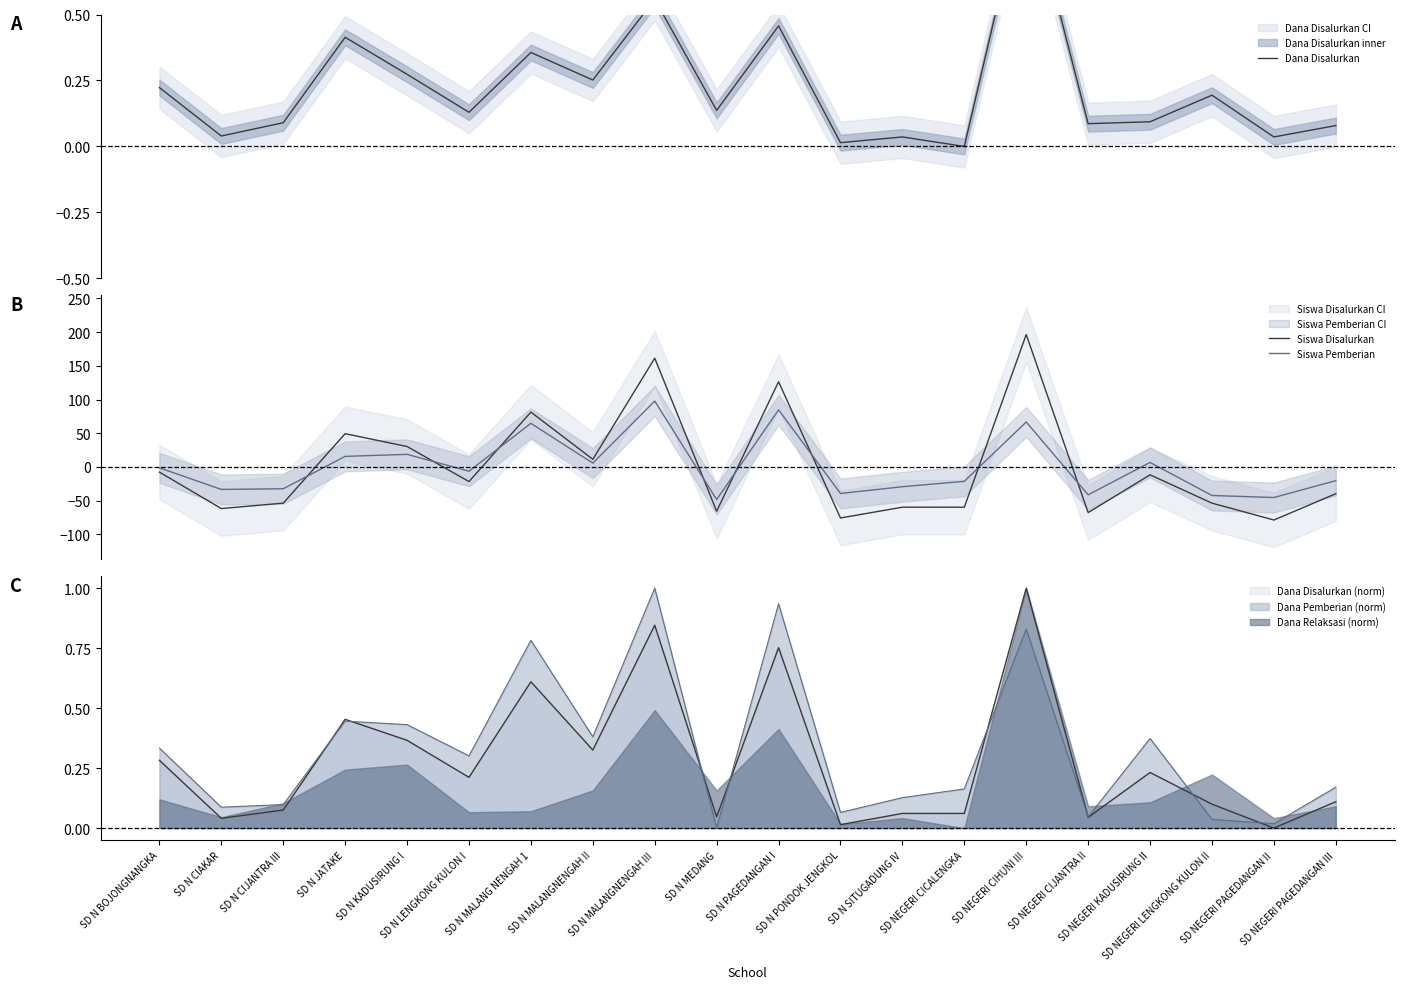

True or false: Siswa Disalurkan has more than 1 interior local peaks.

True